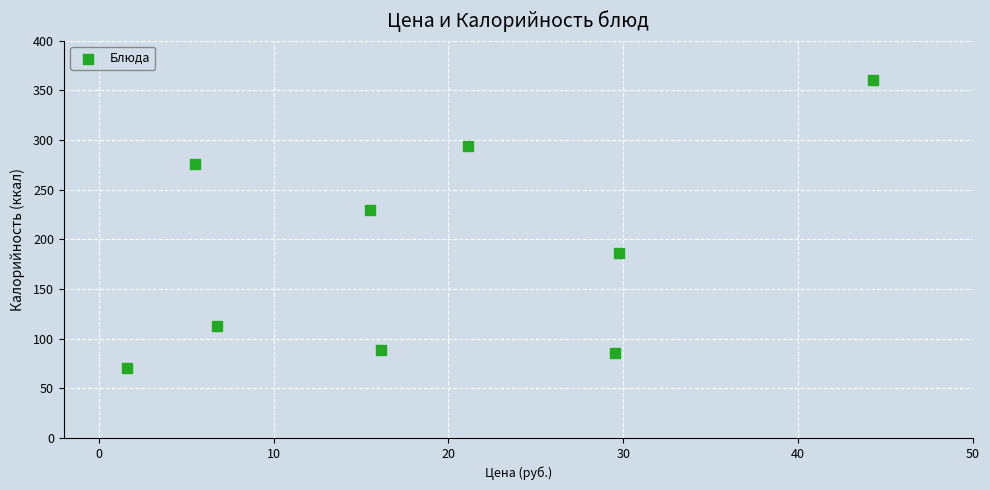

What Y value in the scatter plot is closest to 215?

230